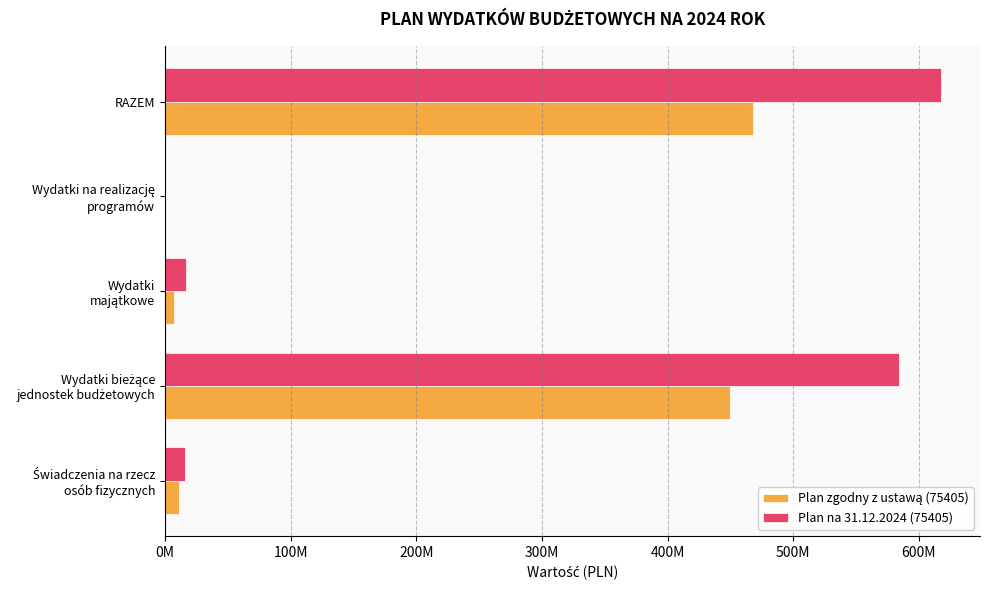

How many data points in Plan zgodny z ustawą (75405) are above 11318000?

2